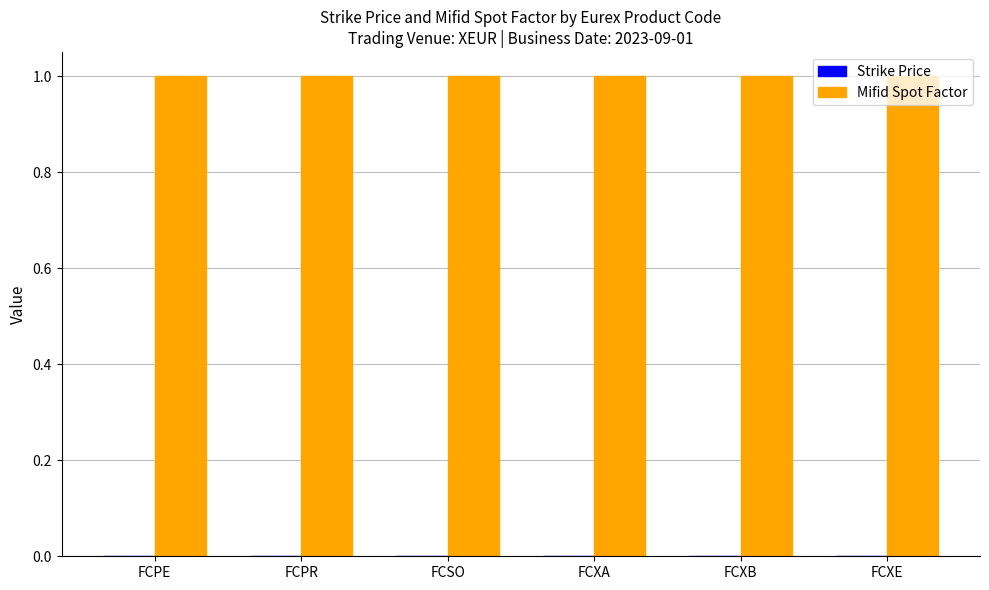

Reading left to right, what are all the values shown in this chart?

Strike Price: 0	0	0	0	0	0
Mifid Spot Factor: 1	1	1	1	1	1